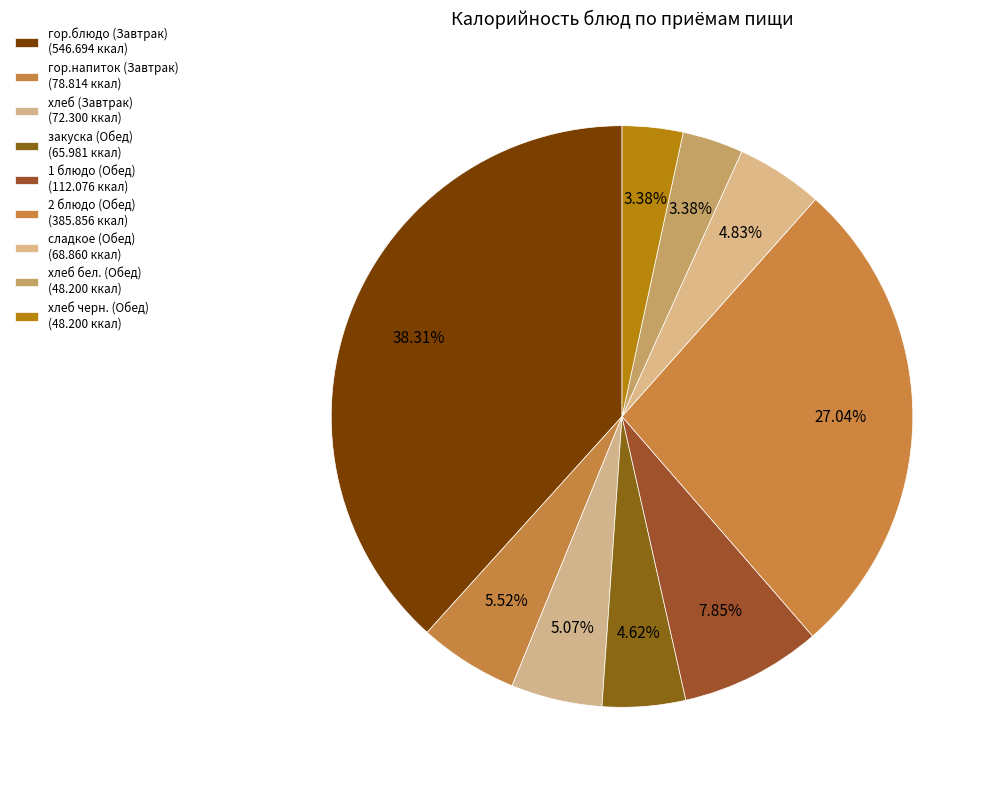

Count the number of slices in the pie.

9